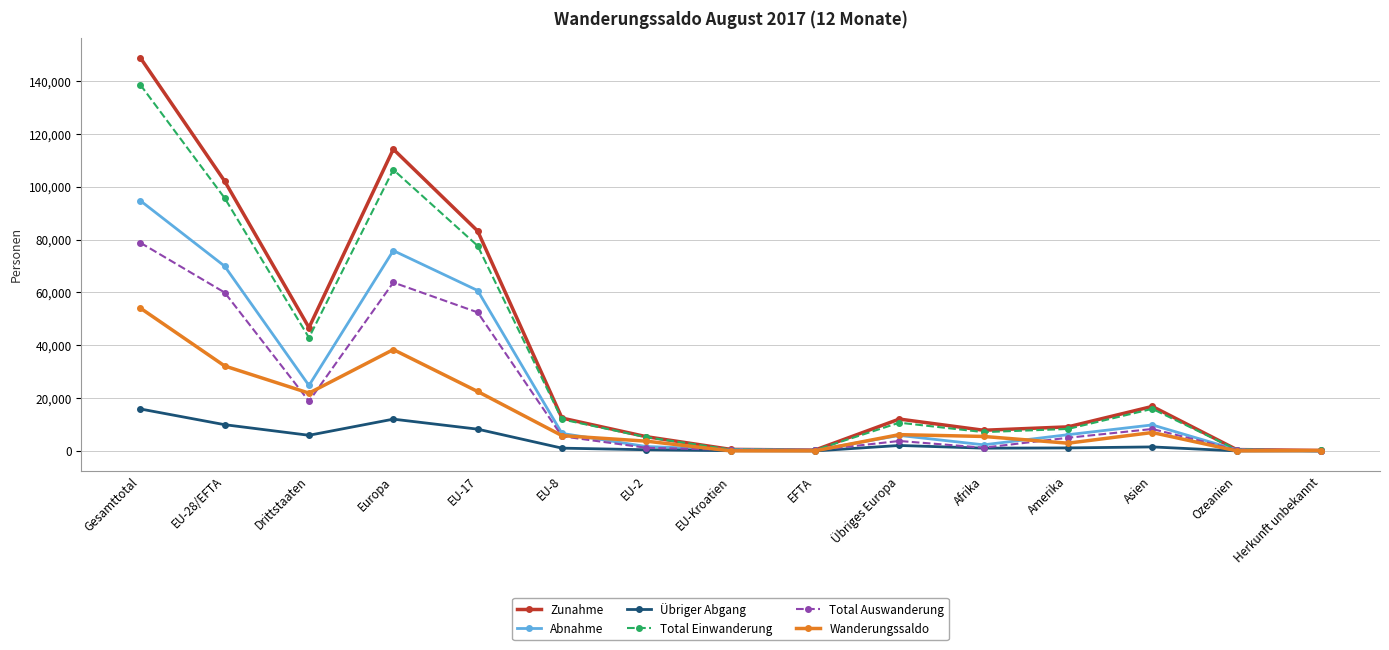

How many data points in Wanderungssaldo are less than 5813?

7